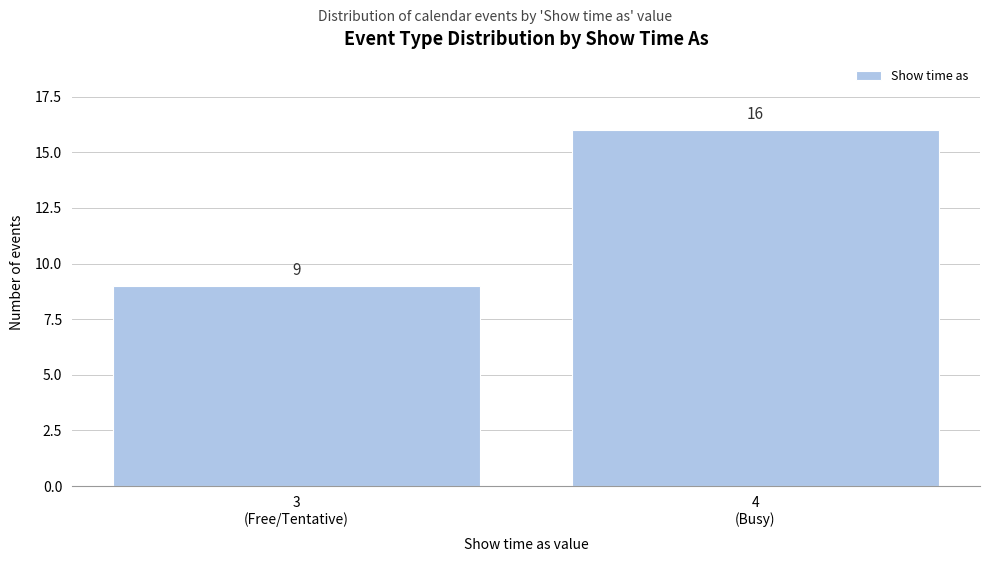

Reading left to right, what are all the values shown in this chart?

9	16